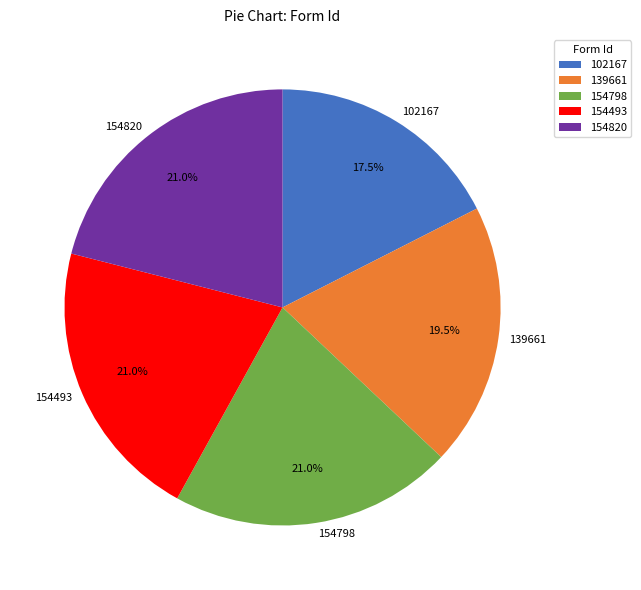

Is there any slice that represents more than half of the pie?

No